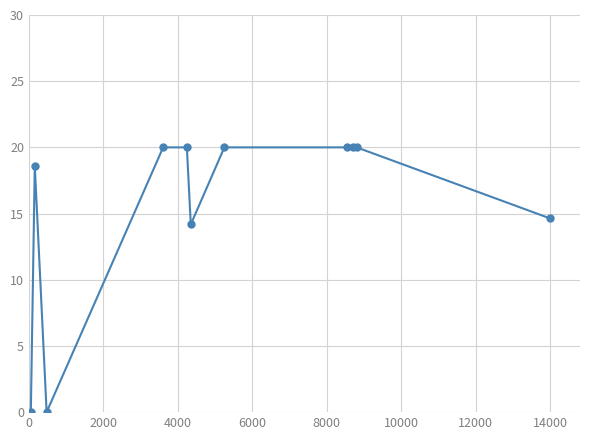

What is the difference between the maximum and minimum values?

20.0